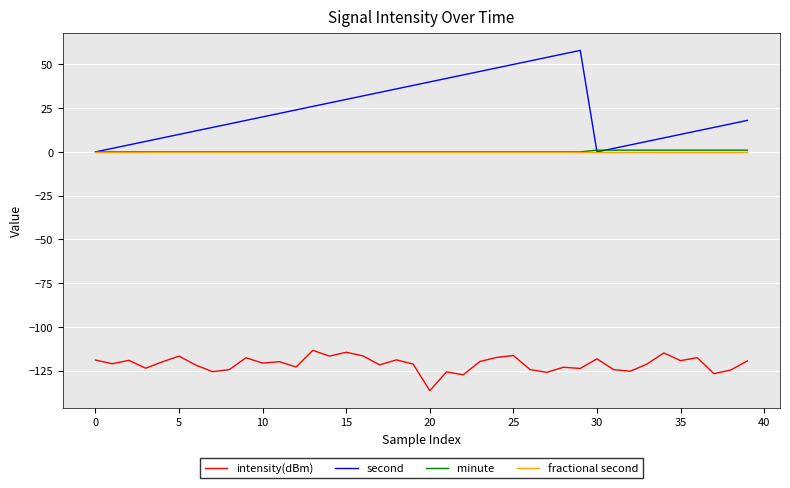

How many lines are shown in the chart?

4